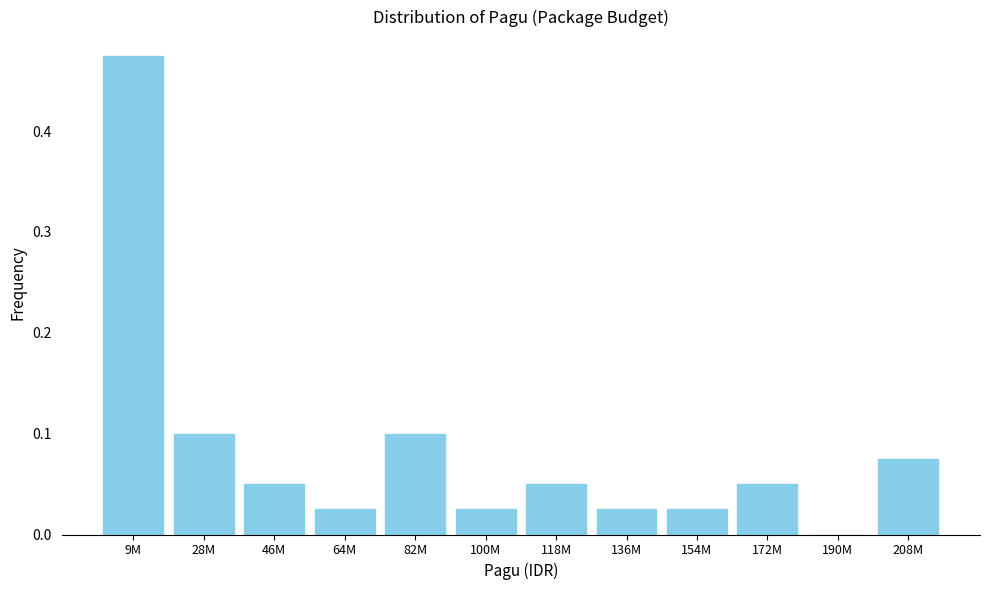

At which category does the chart reach its peak across all series?

9M